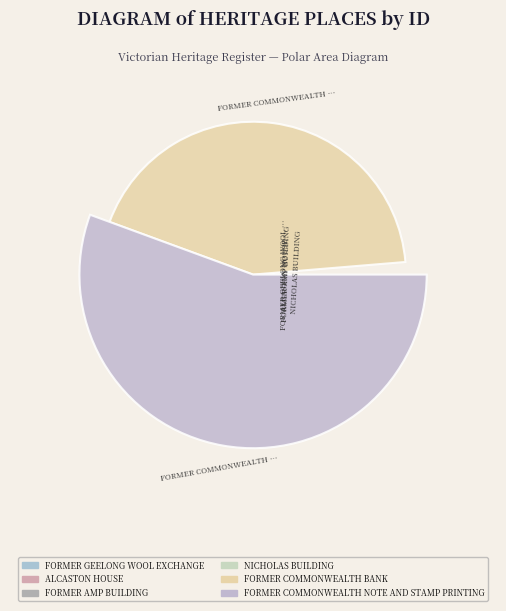

What is the change in value from FORMER GEELONG WOOL EXCHANGE to FORMER AMP BUILDING?

+215